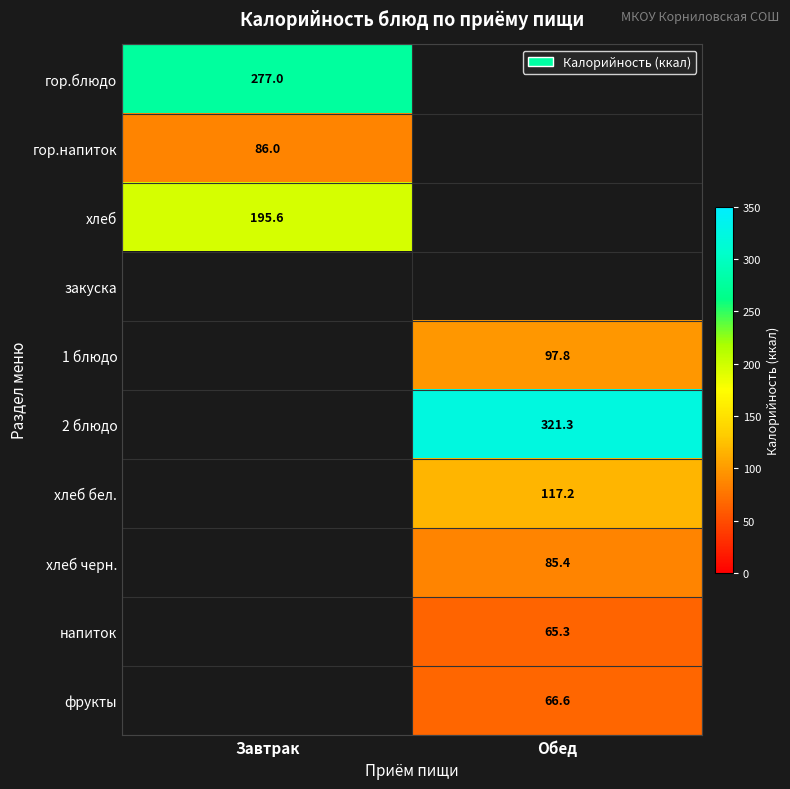

How many positive values does the гор.блюдо series have?

1